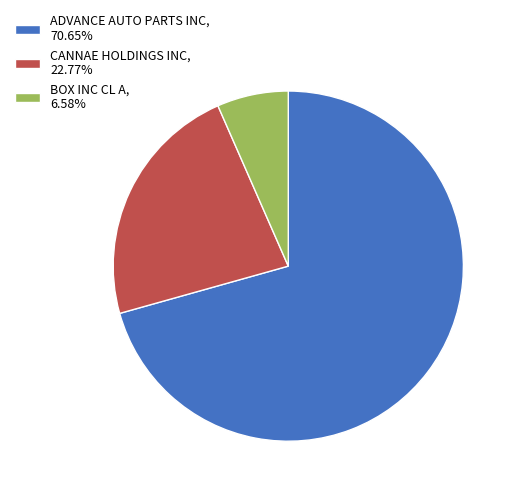

Approximately how many times larger is the value at CANNAE HOLDINGS INC, 22.77% compared to ADVANCE AUTO PARTS INC, 70.65%?

0.3